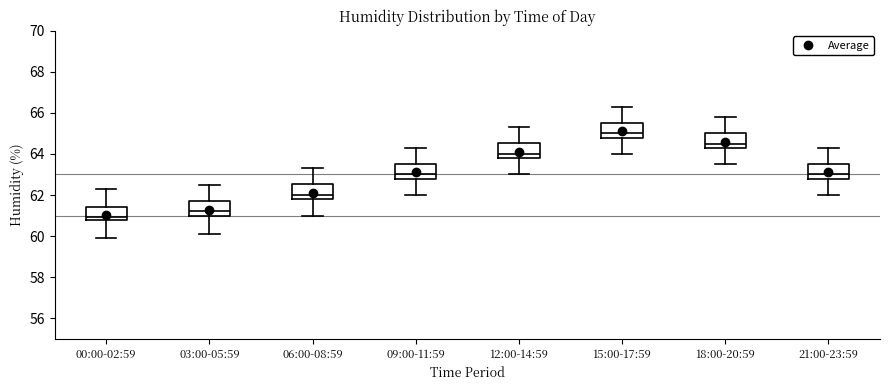

Which box has the lowest median line?

00:00-02:59